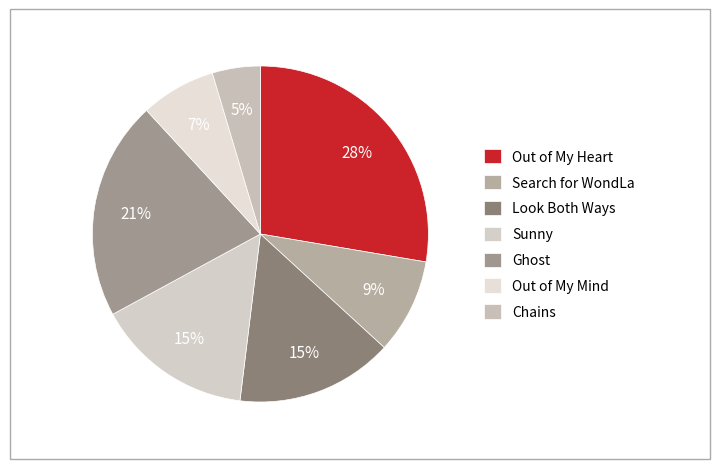

How many segments does this pie chart have?

7